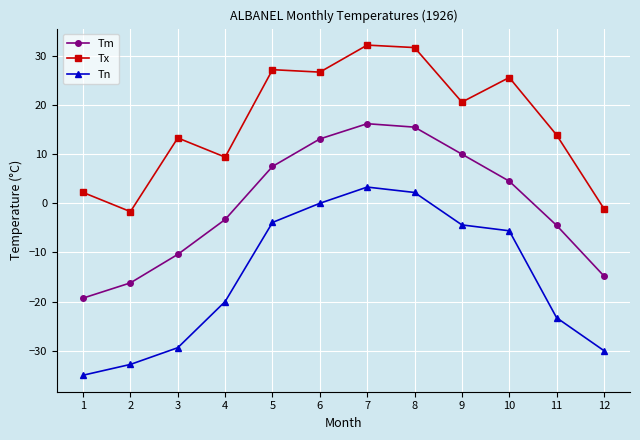

What is the value of the Tn point at the 9th from the left?

-4.4